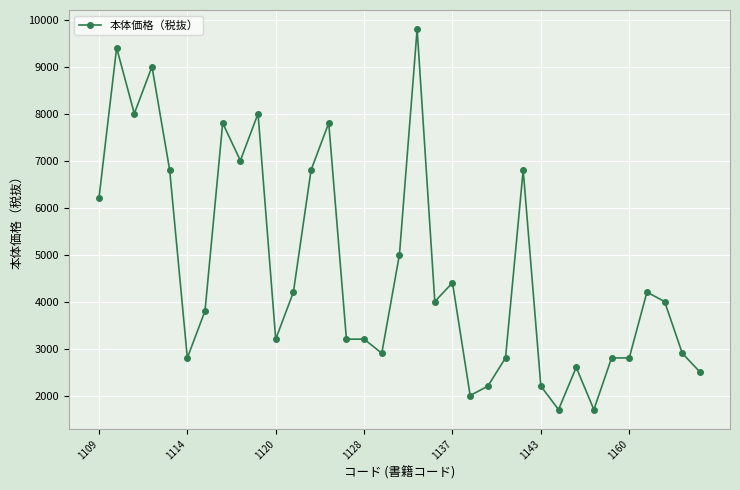

What is the average value?

4700